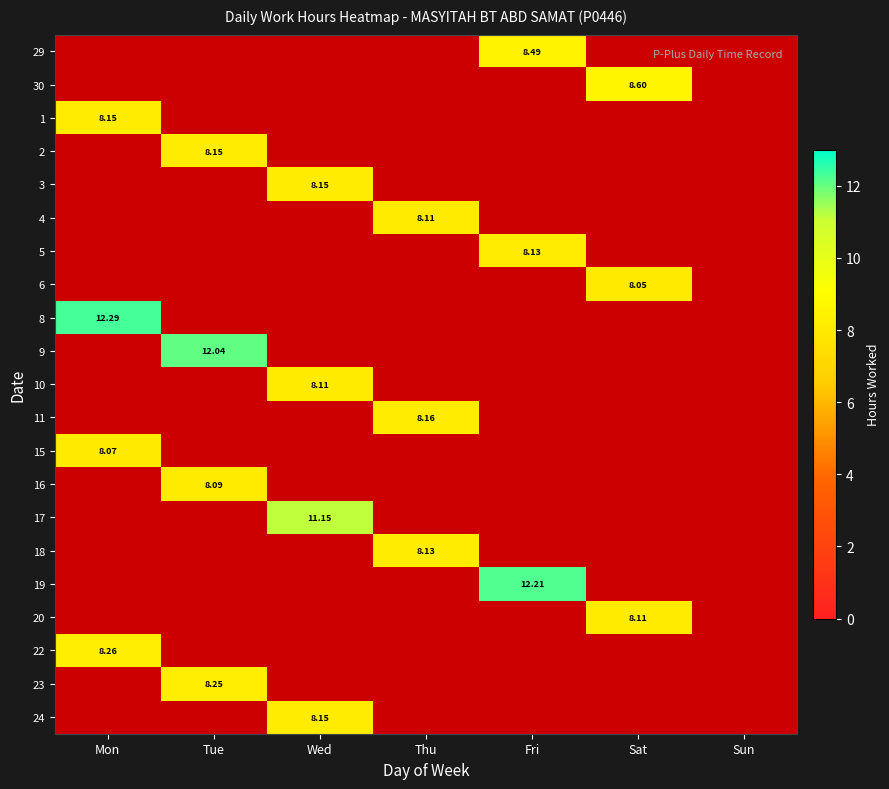

How many positive values does the 16 series have?

1